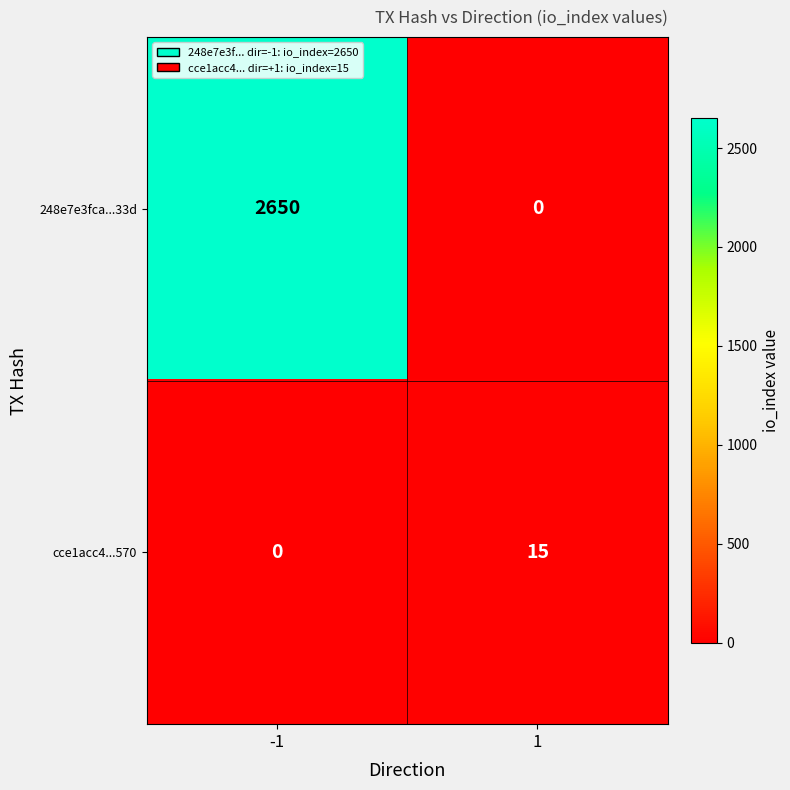

What is the average value of the 248e7e3fca...33d series?

1325